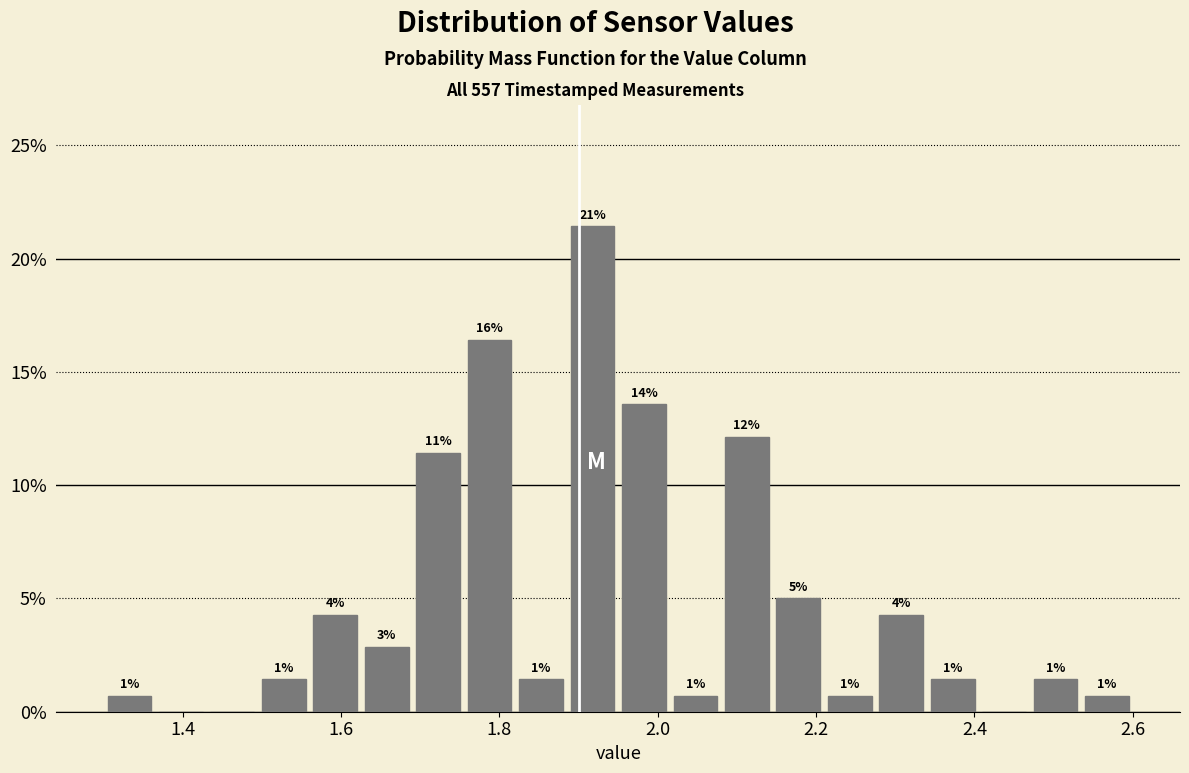

Around what value on the x-axis is the tallest bar? Give the approximate position of its centre, as read against the axis.

1.92